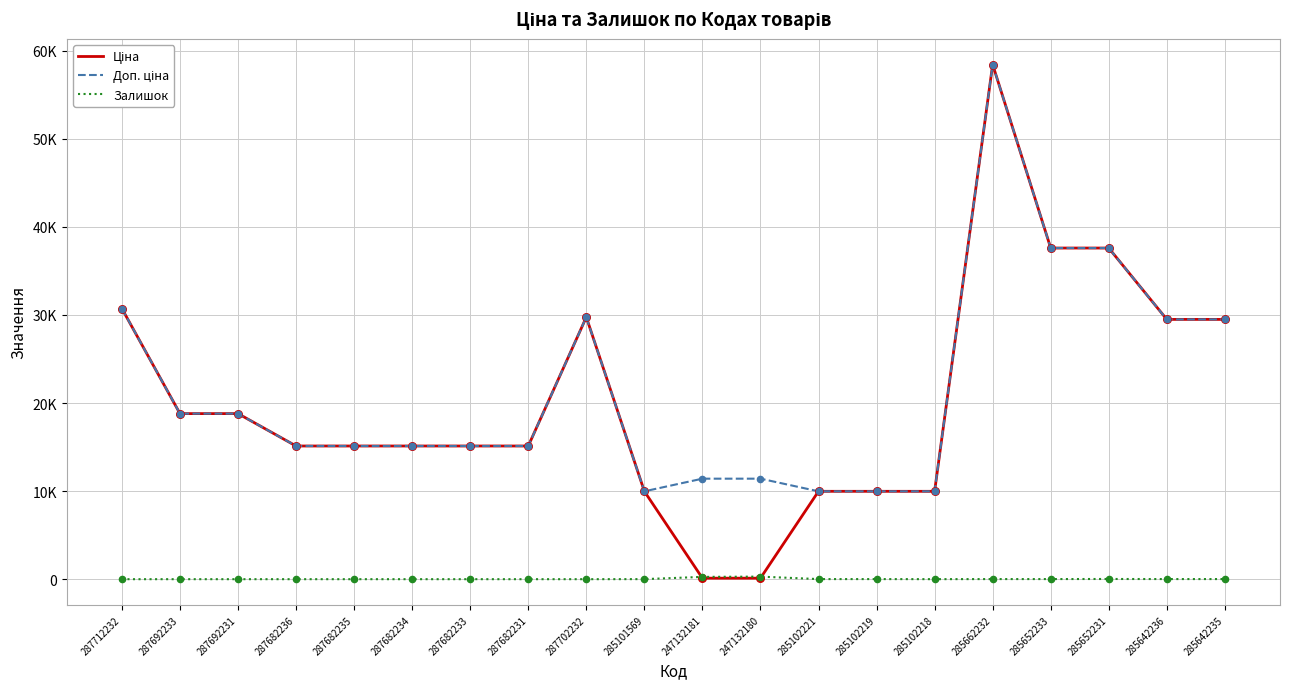

At how many categories does at least one series exceed 48333?

1